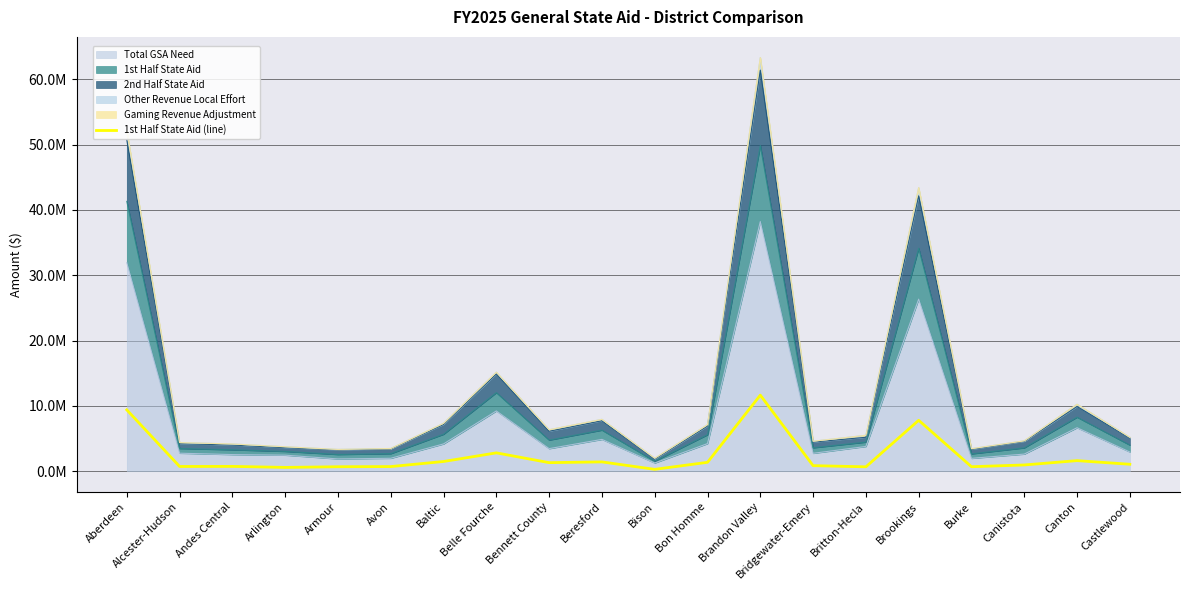

Approximately how many times larger is the value at Bon Homme compared to Brookings?

0.2